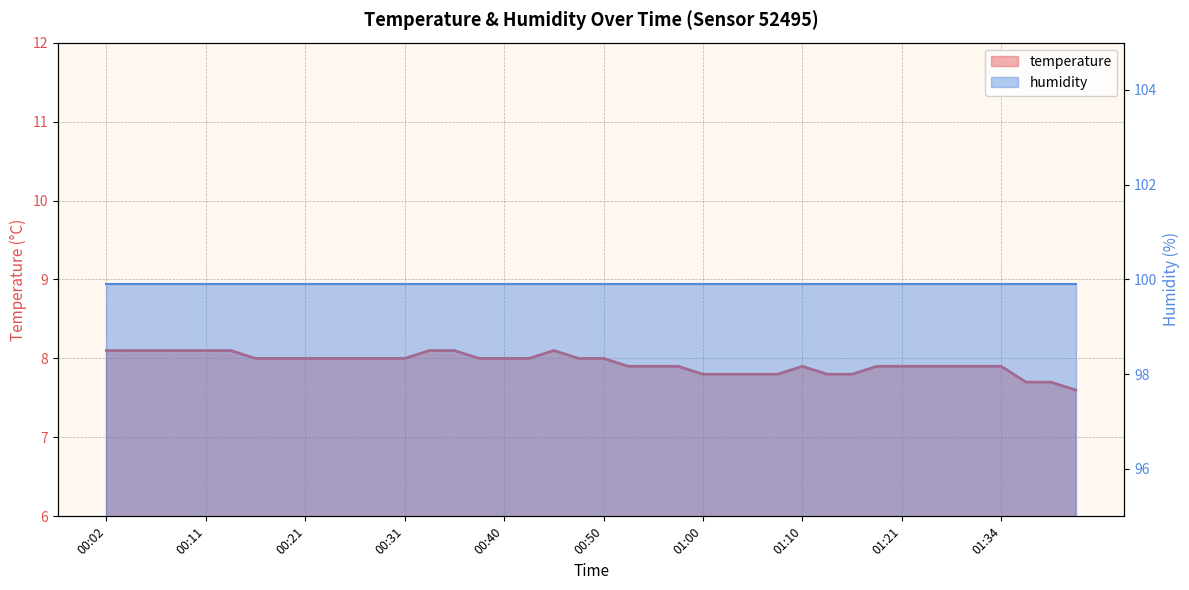

How many values are between 7 and 8?

31